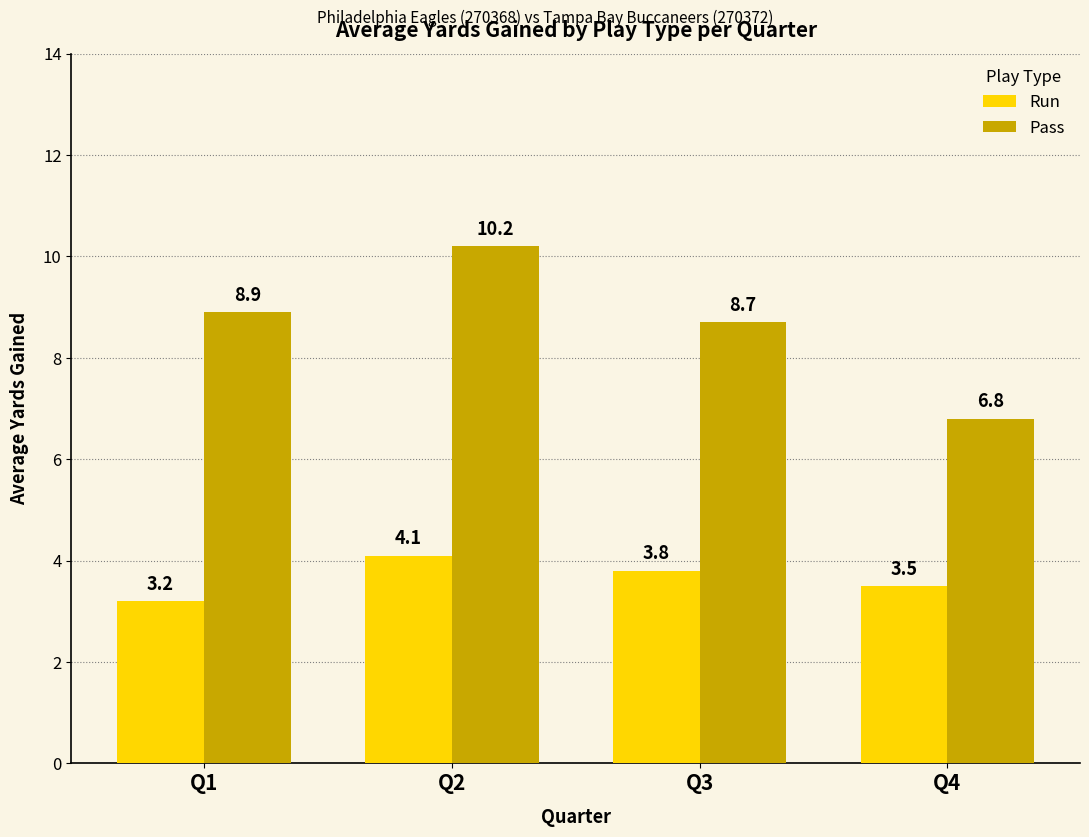

What is the highest value of the Pass series?

10.2